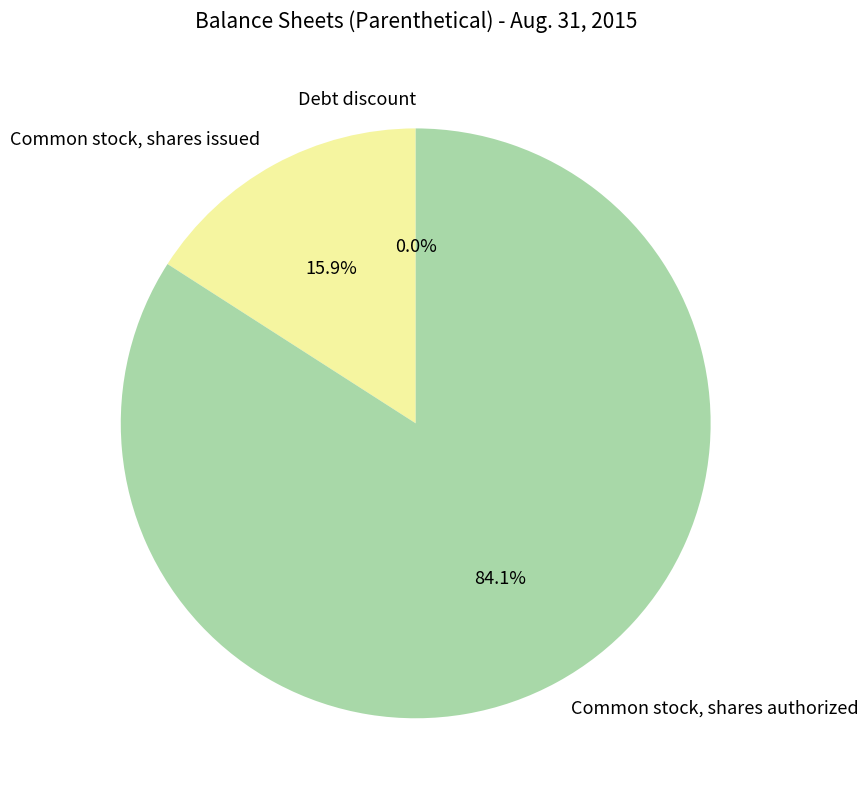

True or false: Common stock, shares issued accounts for 3% of the total.

False